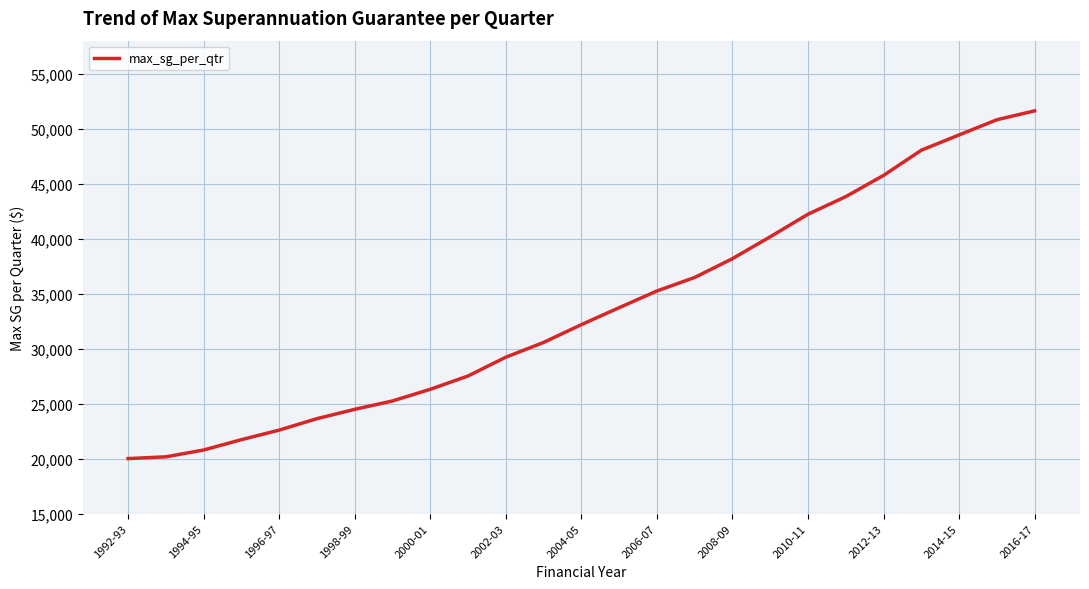

What is the maximum value shown in the chart?

51620